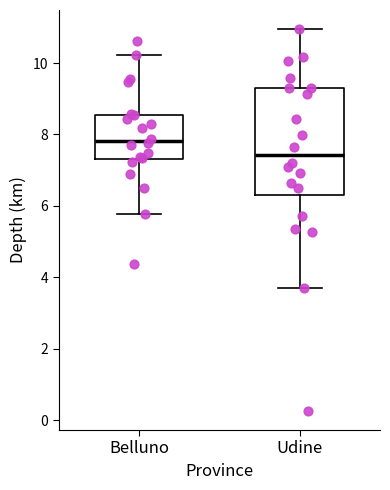

Comparing the boxes themselves (not the whiskers), which one is the tallest?

Udine